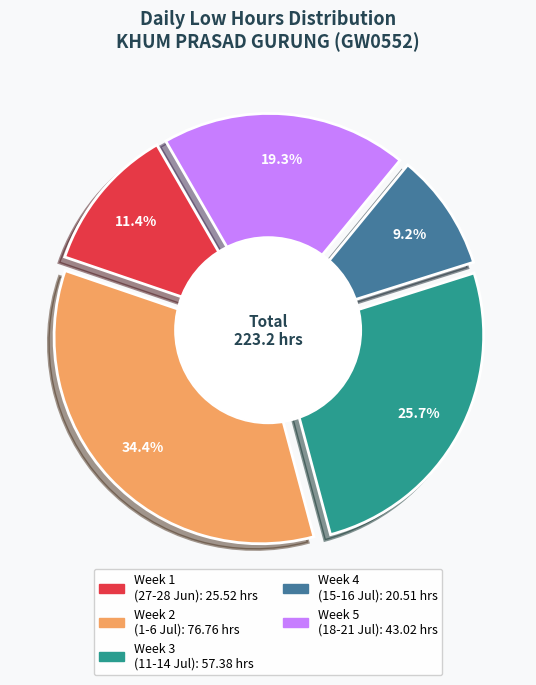

To the nearest percent, what portion does 27-Tue represent?

6%